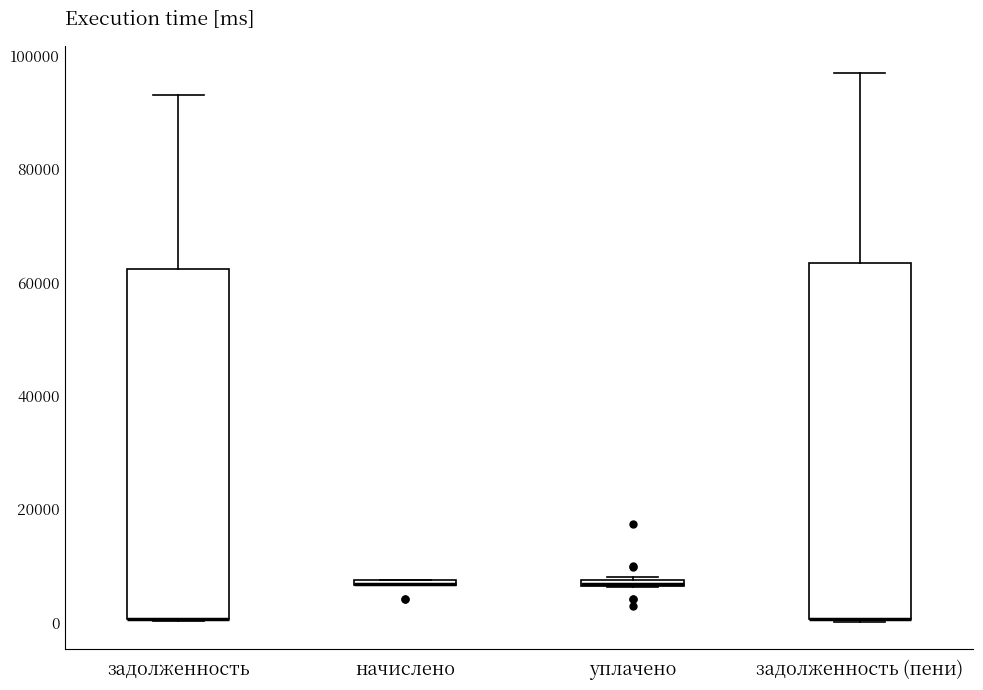

Where is the lower edge of the box for задолженность on the y-axis? The values are not printed on the chart, so give them approximately, as read against the axis.

0